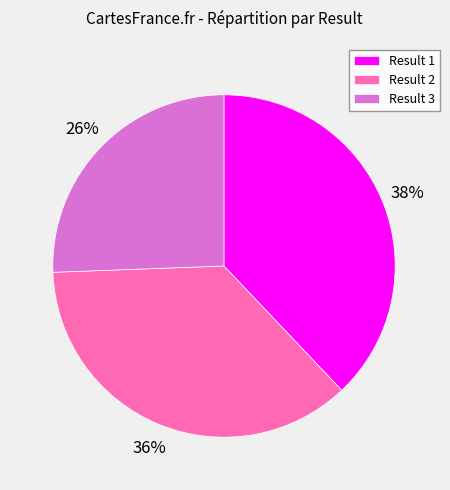

Does Result 1 represent more than half of the total?

No